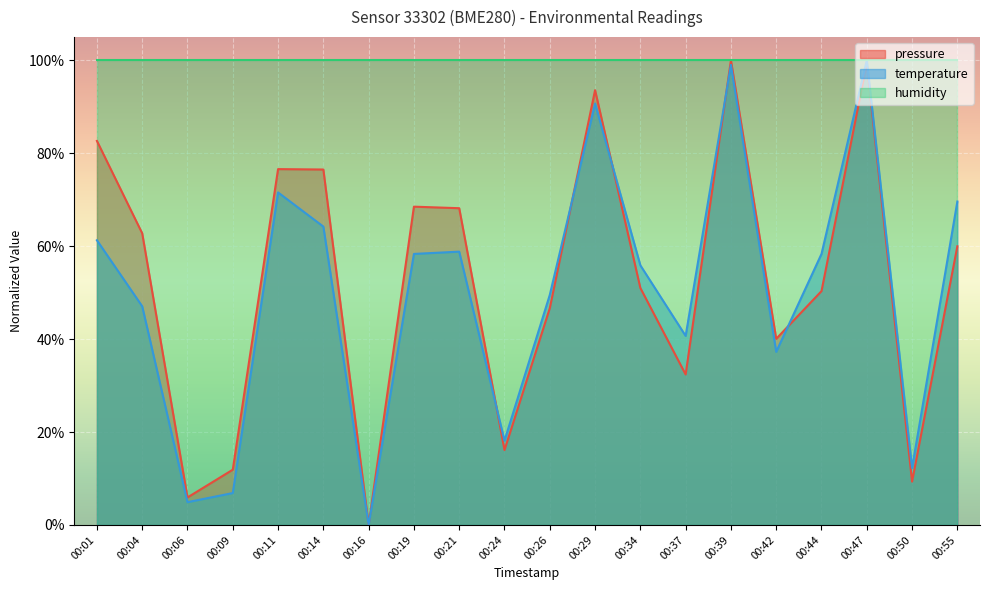

The temperature series shows 0.0 at 00:06. True or false?

False